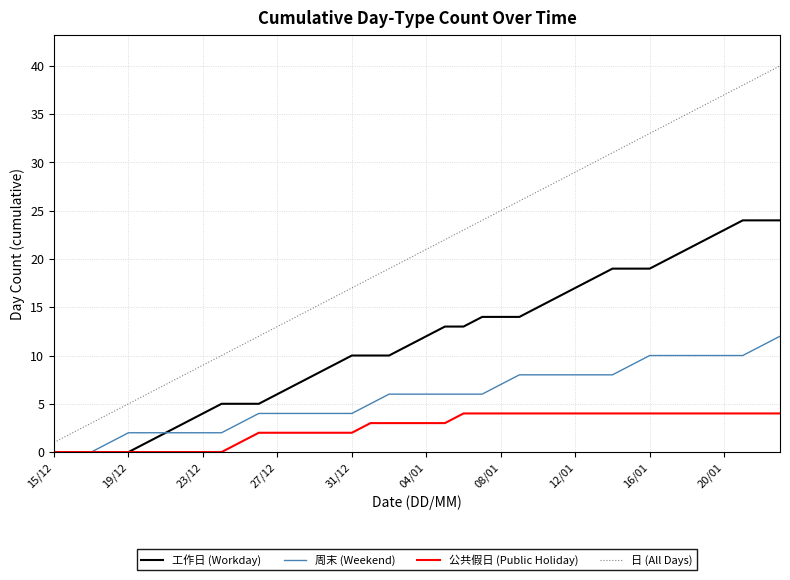

Which series has the widest spread of values?

日 (All Days)